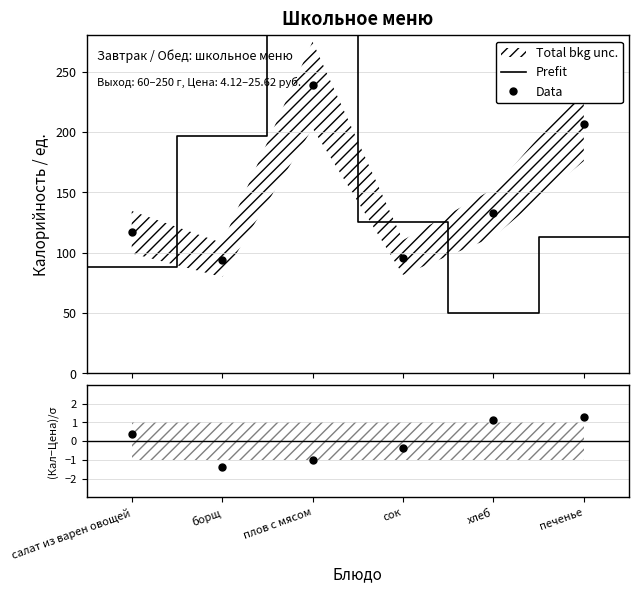

List the labels in order of value, smallest first.

борщ, сок, салат из варен овощей, хлеб, печенье, плов с мясом